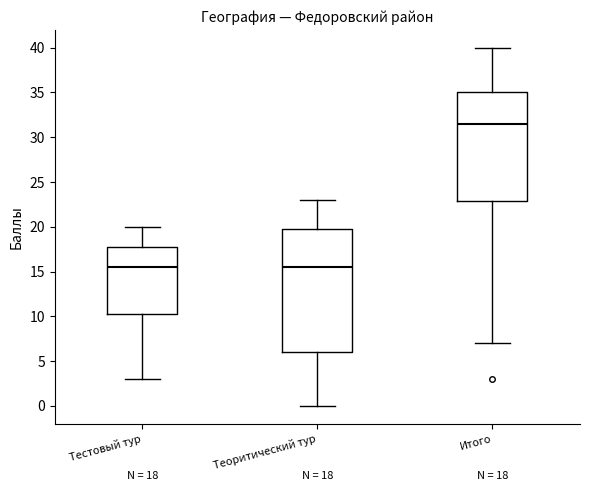

Comparing the boxes themselves (not the whiskers), which one is the tallest?

Теоритический тур